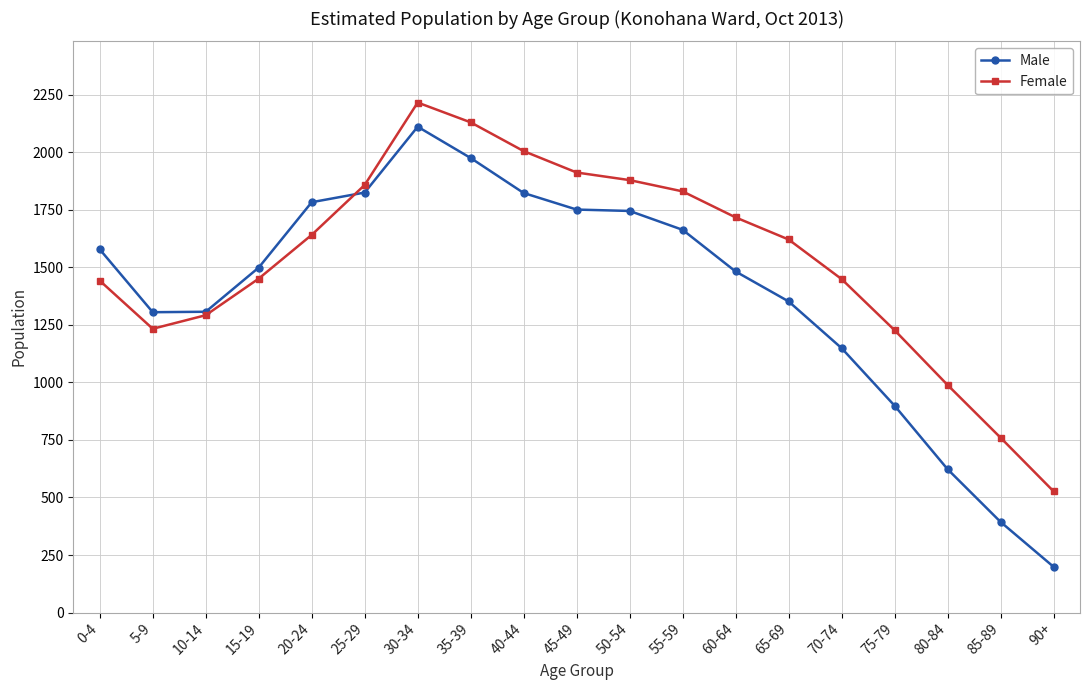

Where does the Female series first go above 1621?

20-24